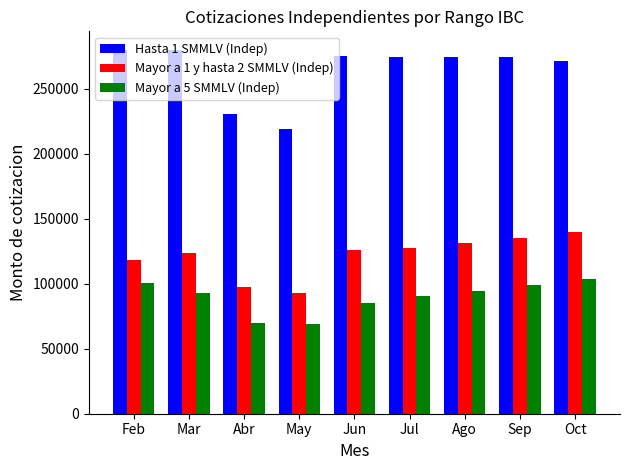

Rank the series by their average value, from highest to lowest.

Hasta 1 SMMLV (Indep), Mayor a 1 y hasta 2 SMMLV (Indep), Mayor a 5 SMMLV (Indep)